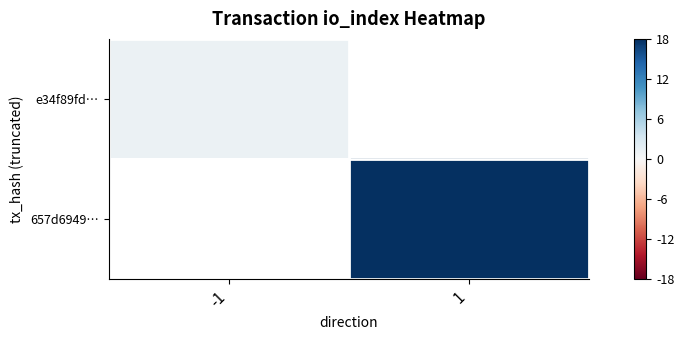

At how many categories does at least one series exceed 14?

1